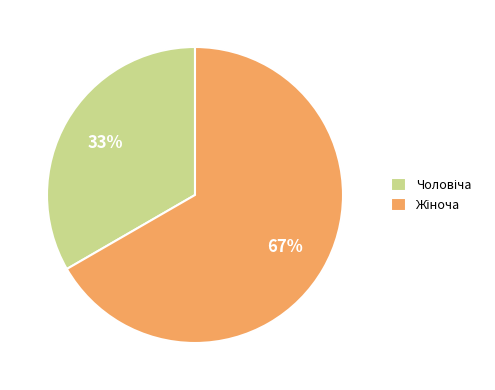

To the nearest percent, what is the average slice percentage?

50%